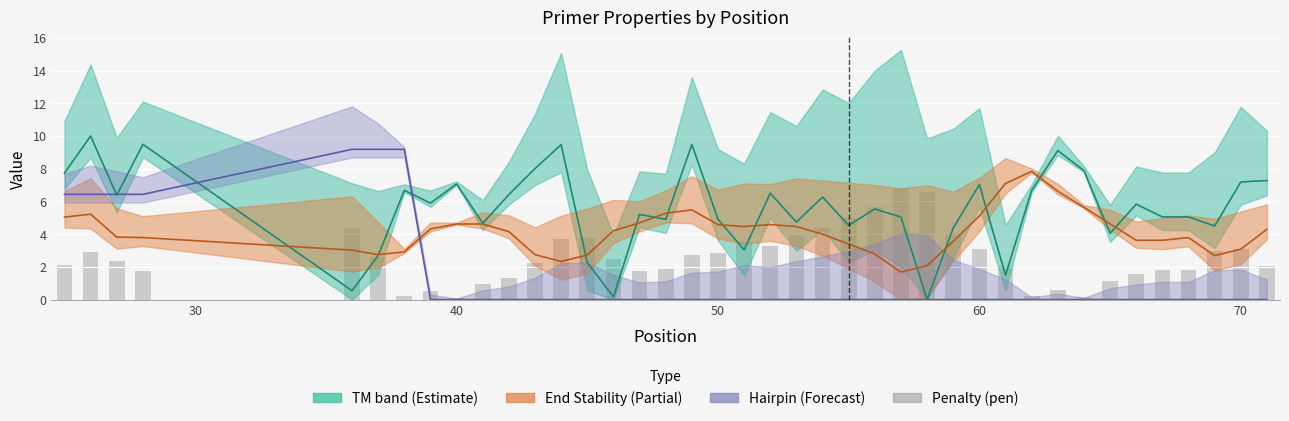

The chart shows a value of 0.6 at 11. True or false?

False